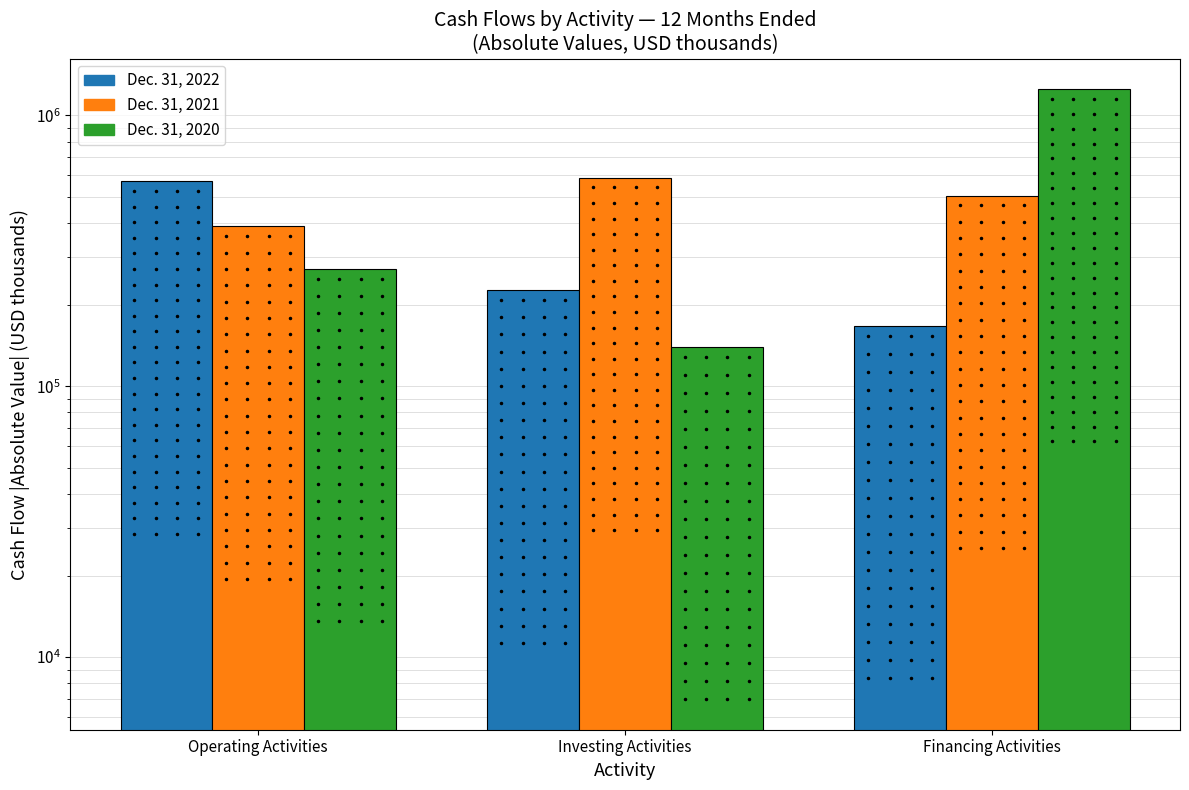

What is the value of the Dec. 31, 2020 bar at the 2nd from the left?

139857